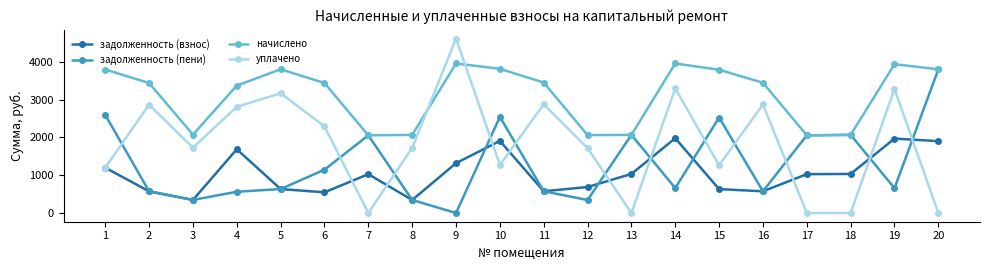

Rank the series at 10 from highest to lowest value.

начислено, задолженность (пени), задолженность (взнос), уплачено